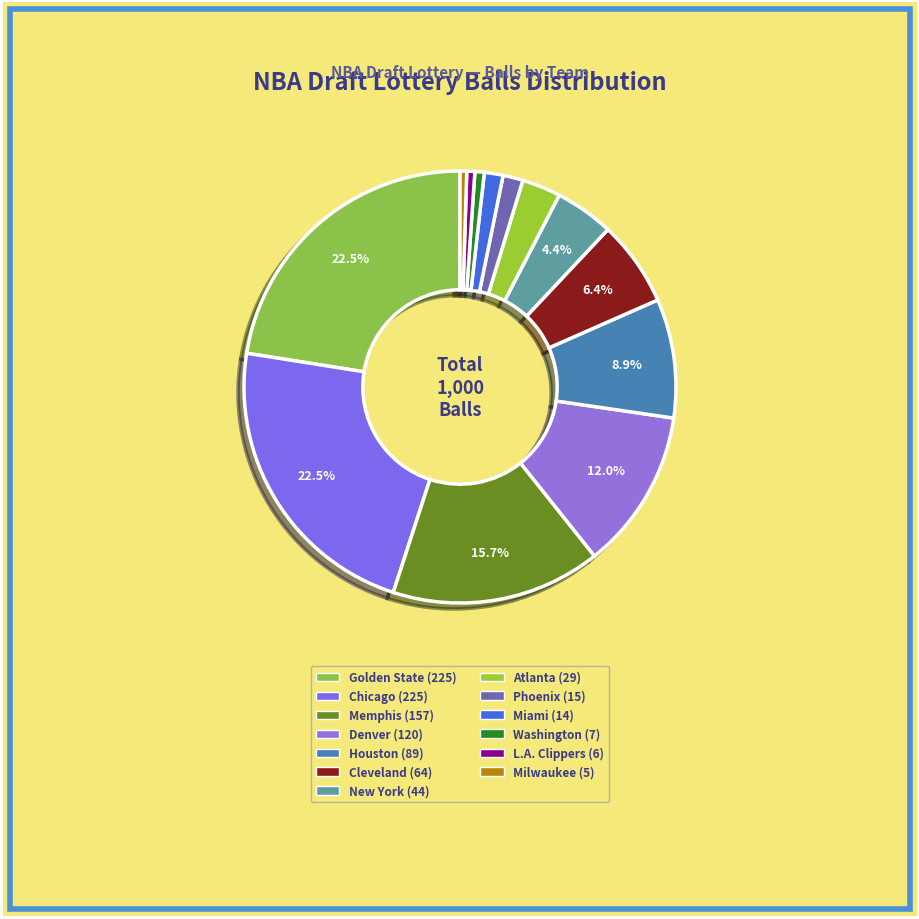

To the nearest percent, what portion does New York represent?

4%